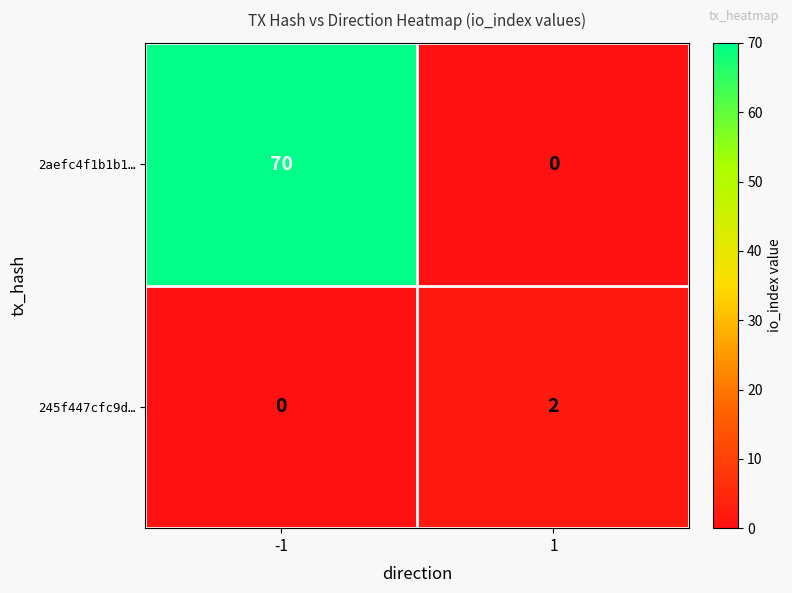

Reading left to right, extract all data points from this chart.

2aefc4f1b1b1…: 70	0
245f447cfc9d…: 0	2